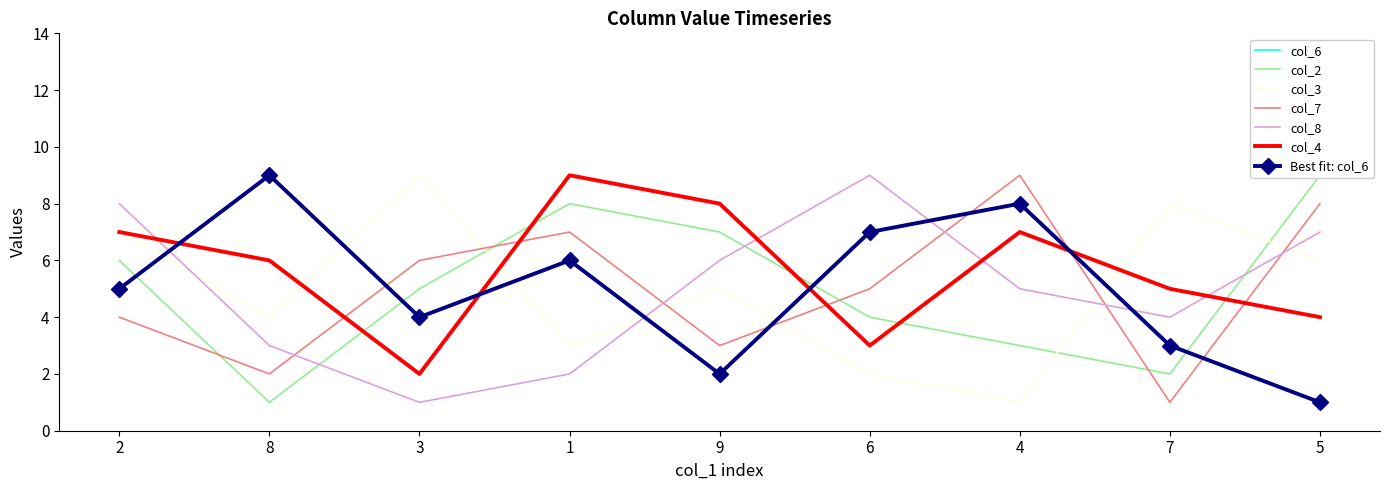

Between 3 and 5, which is larger?

5